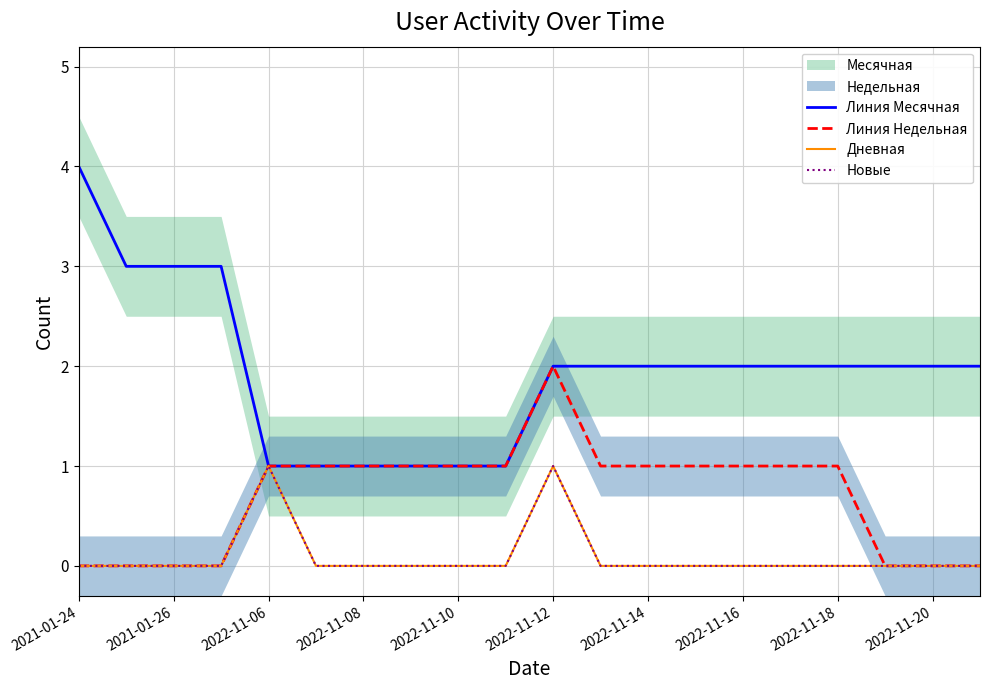

Is this an area chart (filled region under the line)?

No